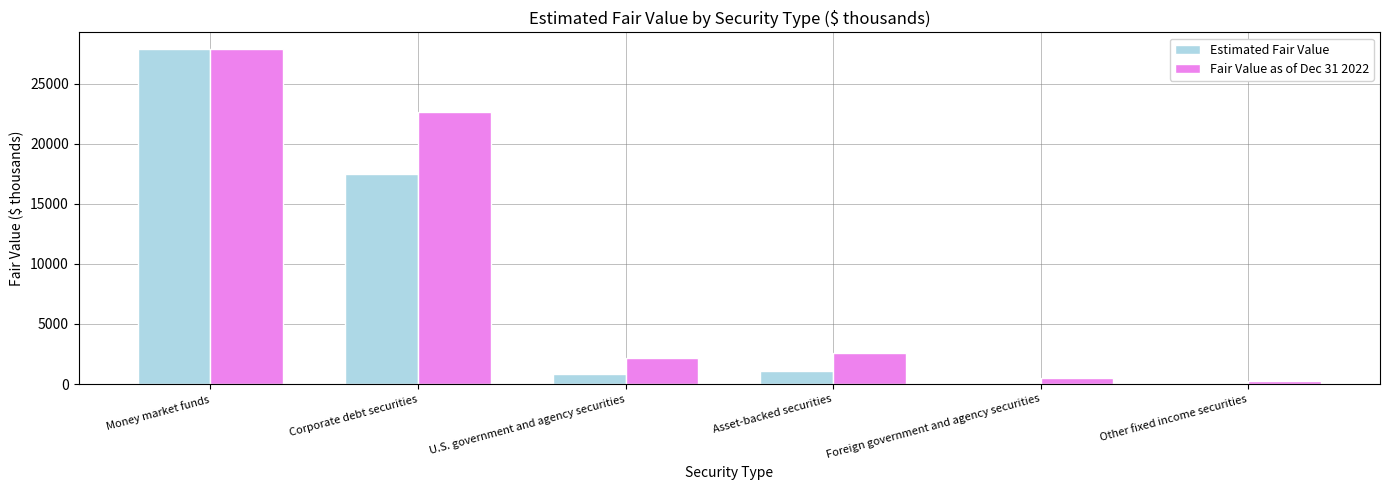

Count the number of categories in the chart.

6